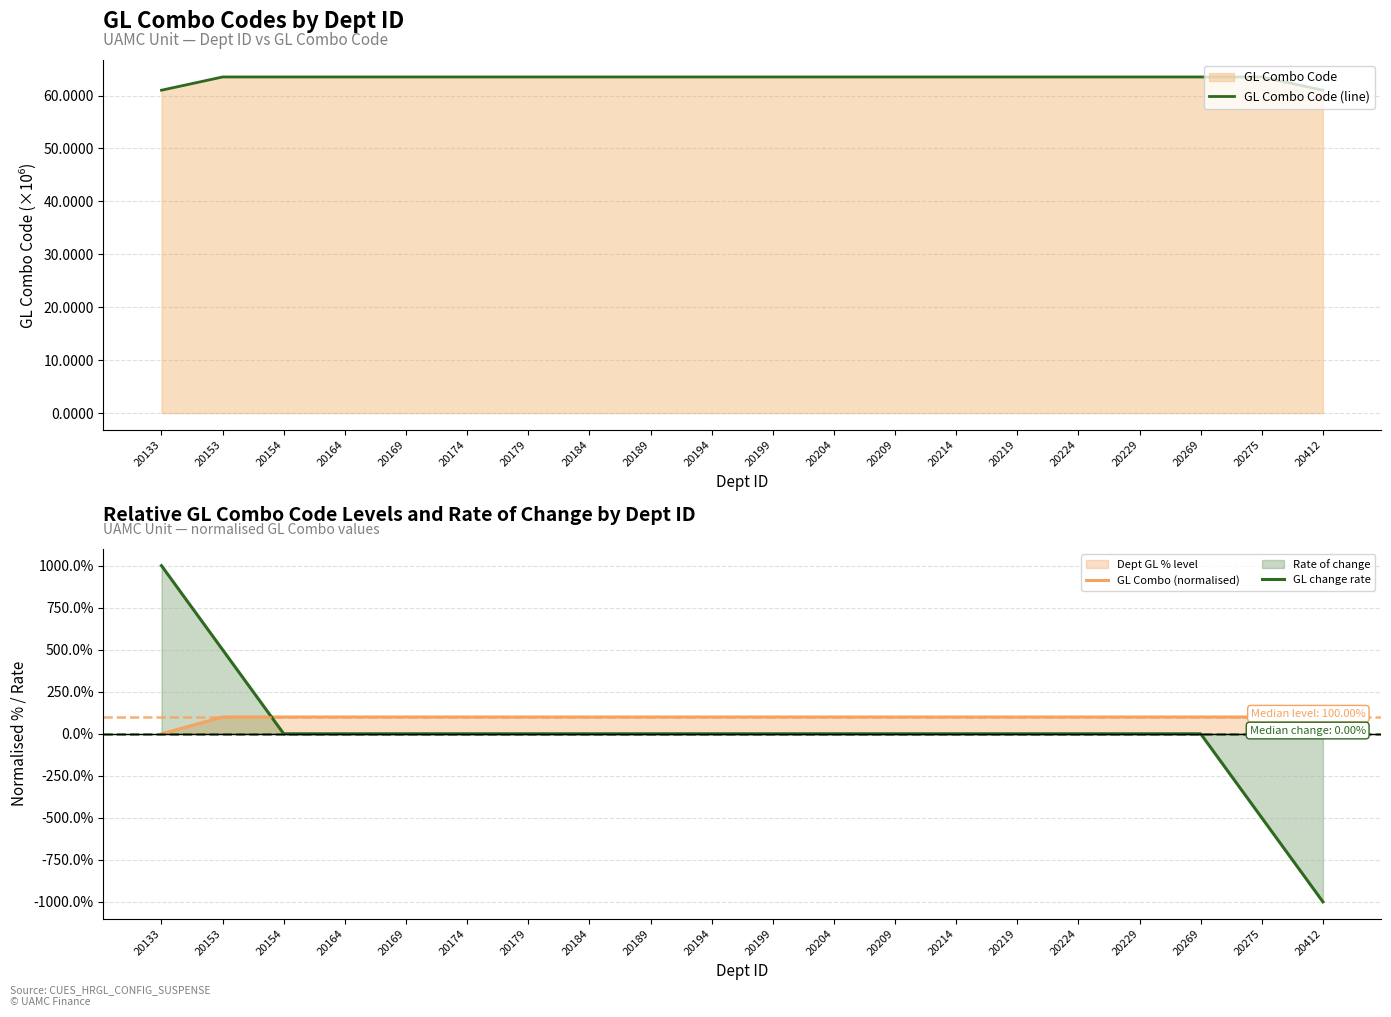

What is the difference between the maximum and minimum values in the GL Combo Code (line) series?

2.5